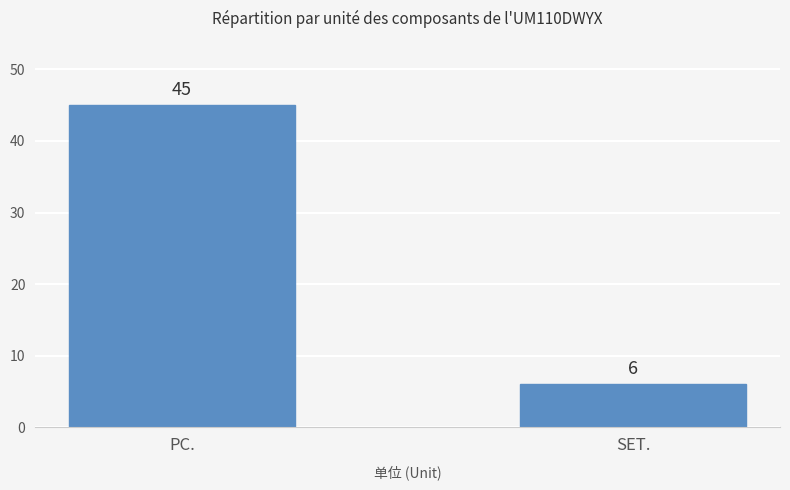

Where is the data nearest to the value 25?

SET.